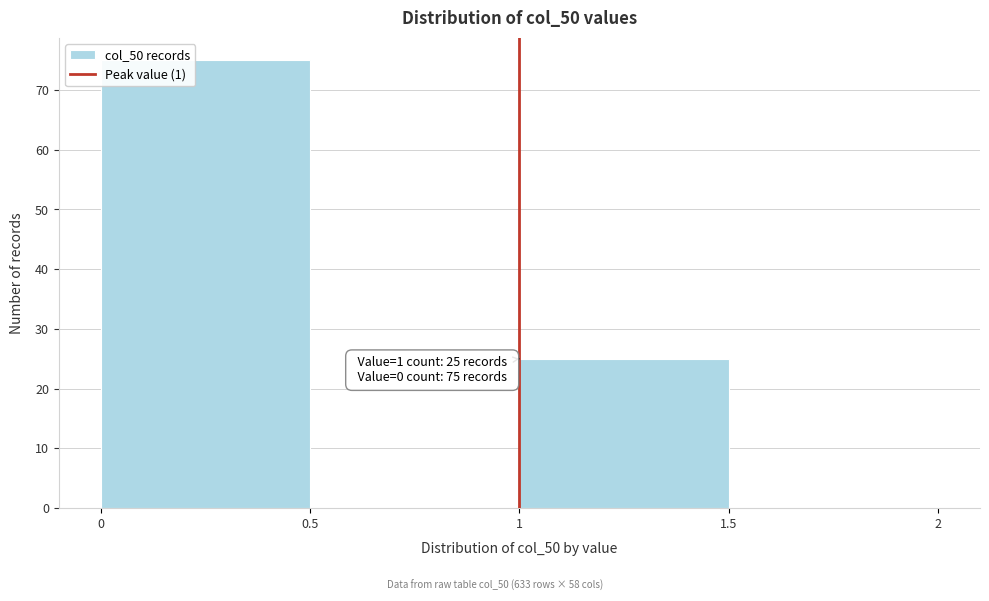

Over which range of the x-axis is the bar tallest?

0 to 0.5